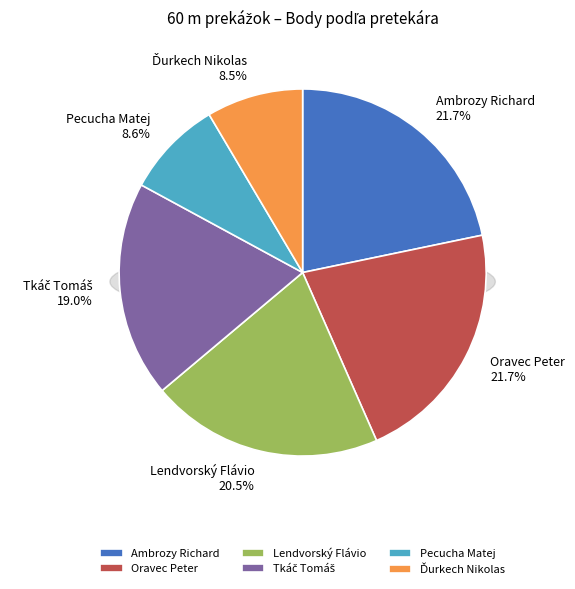

What is the change in value from Oravec Peter to Ďurkech Nikolas?

-365